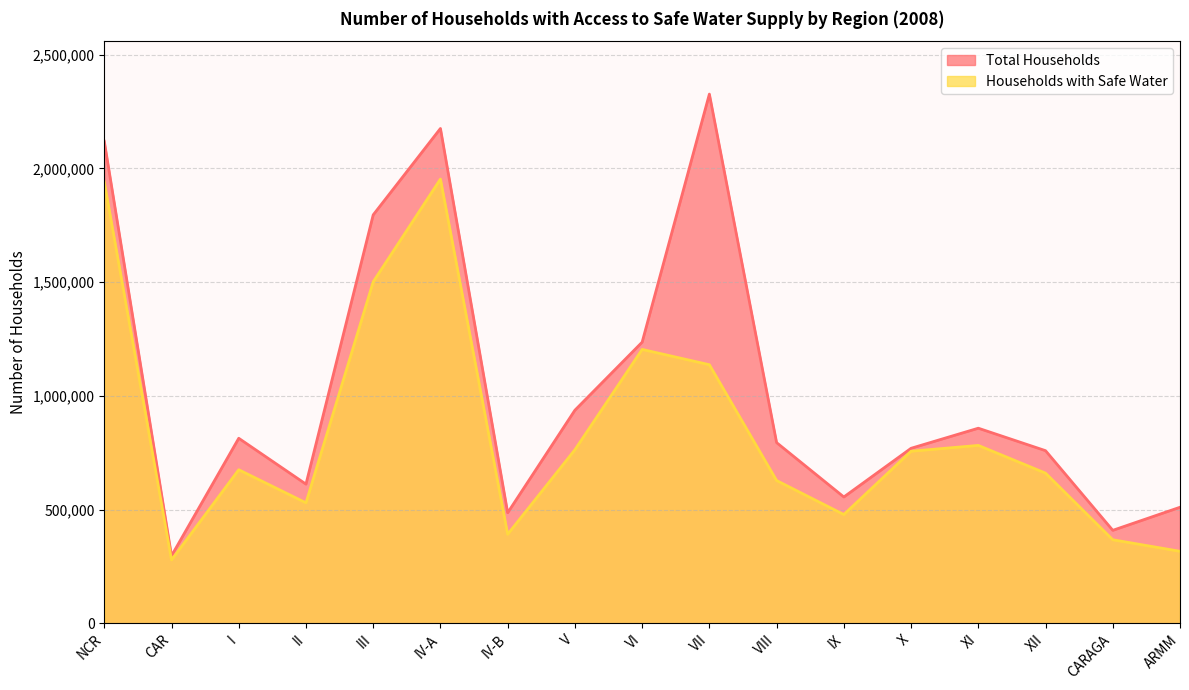

Rank the series by their maximum value, from highest to lowest.

Total Households, Households with Safe Water